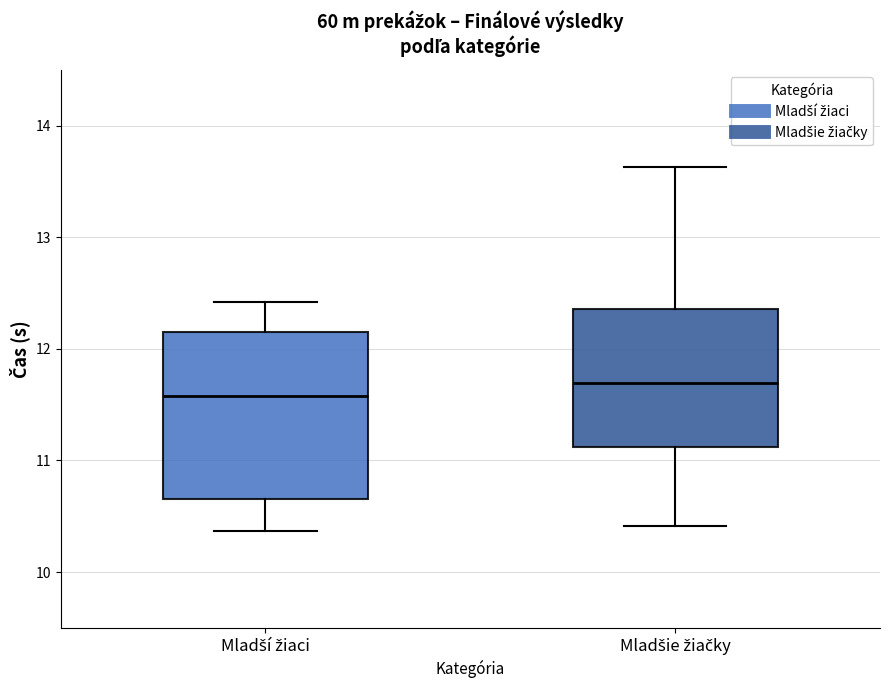

Which box has the lowest median line?

Mladší žiaci